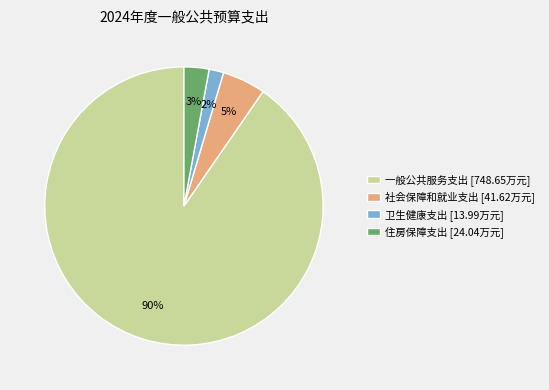

What is the largest slice in the pie chart?

一般公共服务支出